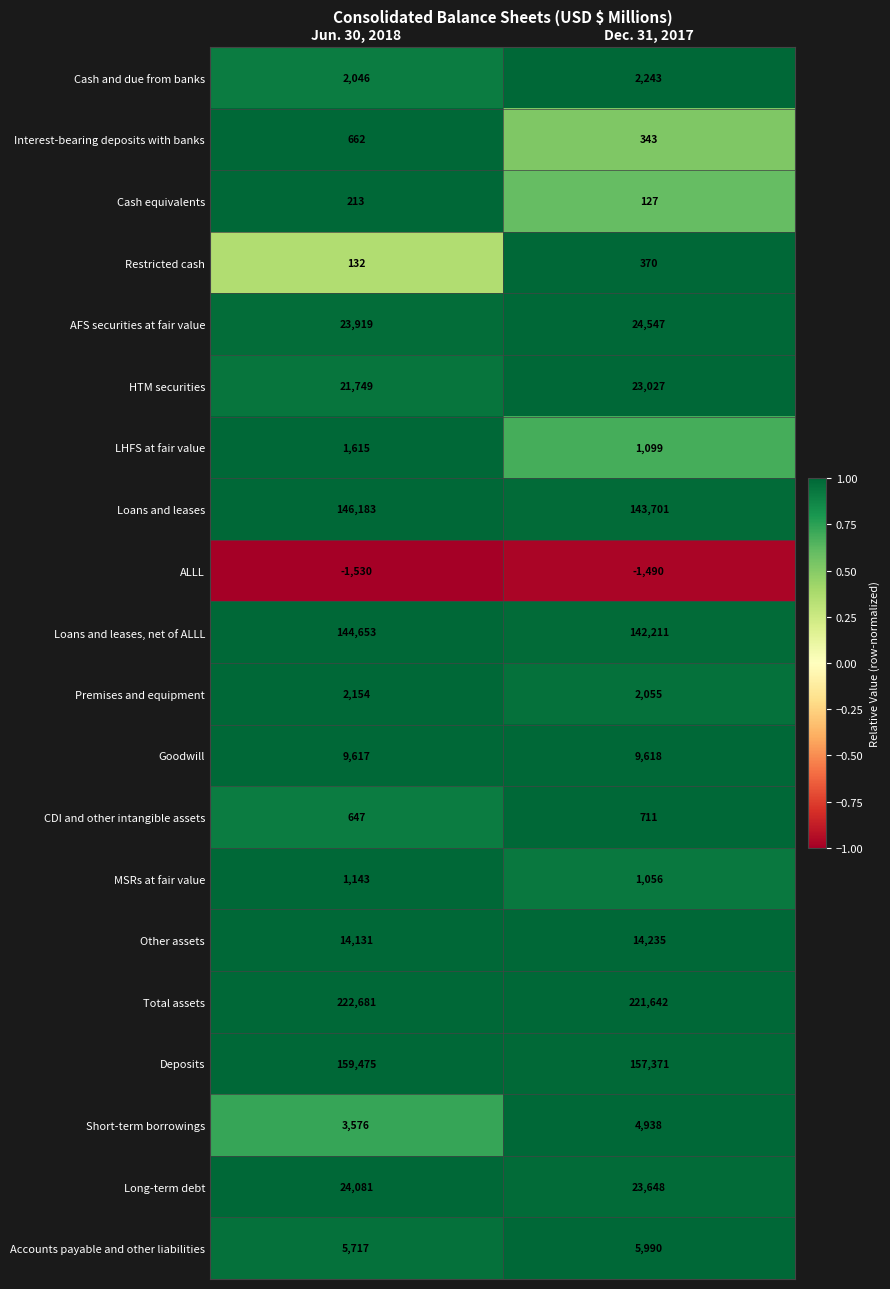

Which series has the largest total across all categories?

Total assets